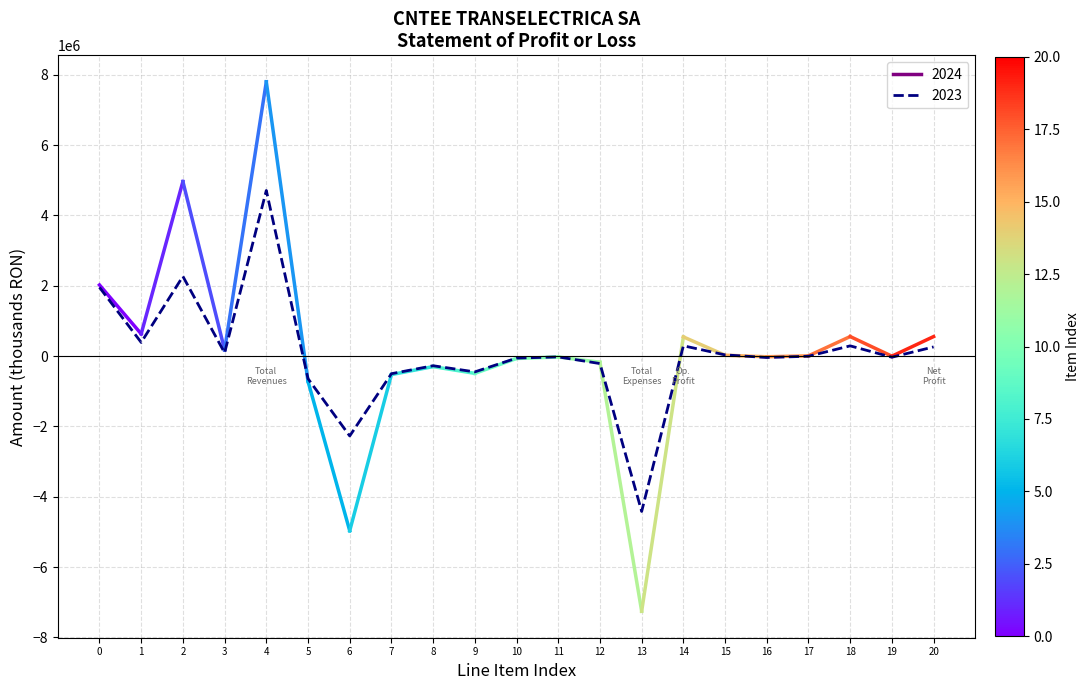

What is the maximum value shown in the chart?

4711102